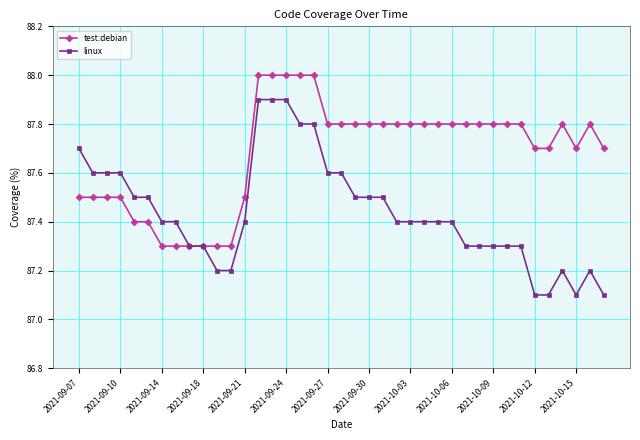

What is the value of the linux point at the 39th from the left?

87.1